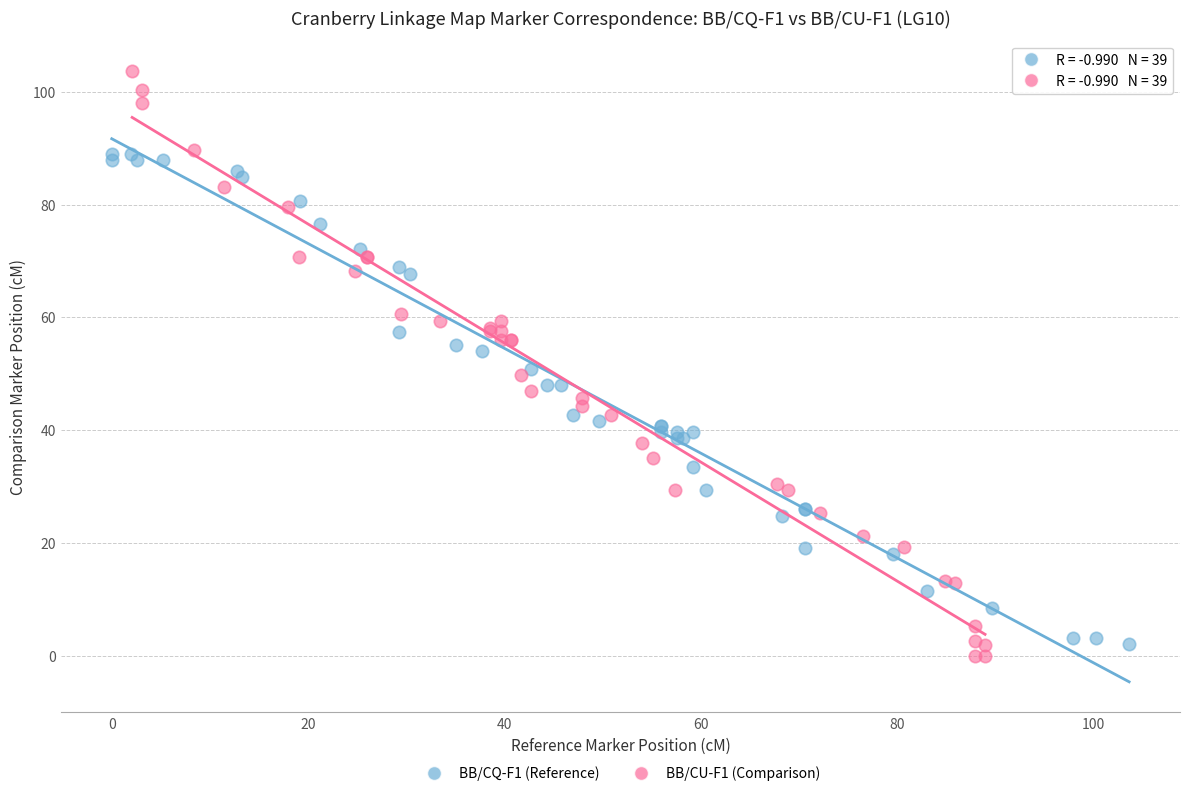

What are all the series names shown in the legend?

BB/CQ-F1 (Reference), BB/CU-F1 (Comparison)